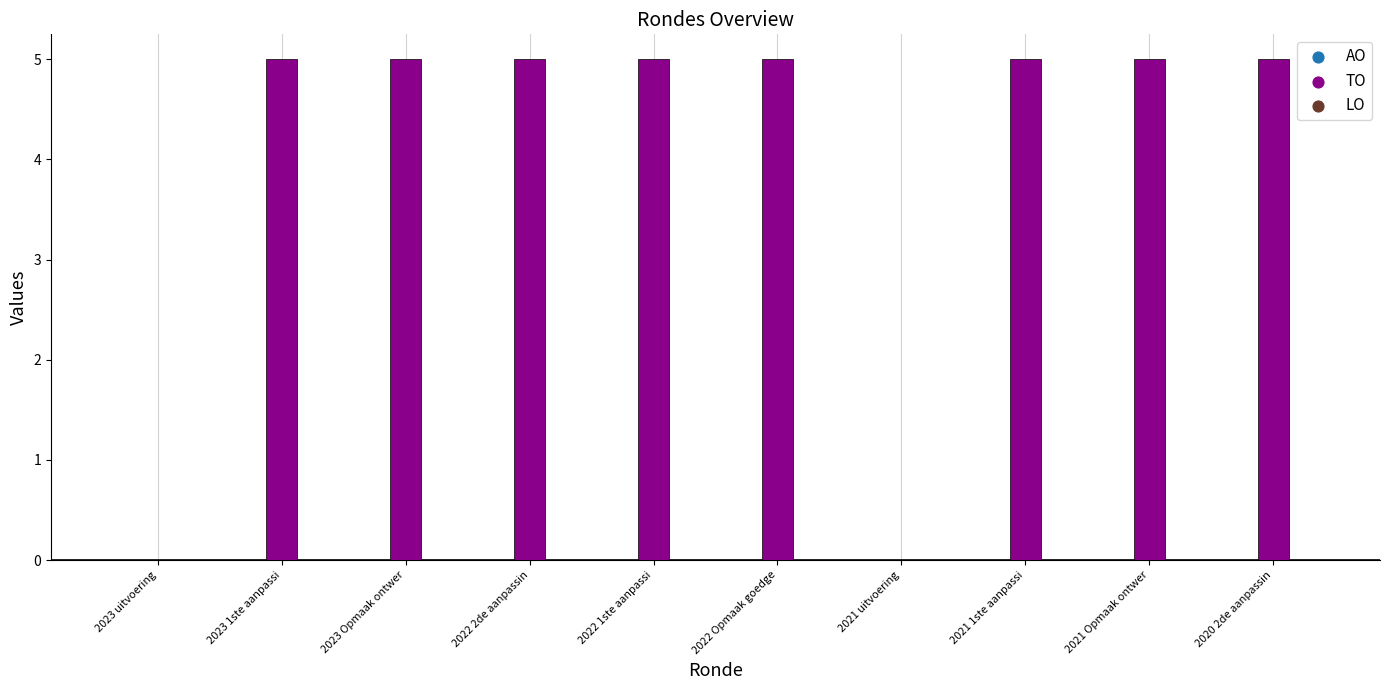

What is the change in value from 2022 Opmaak goedge to 2021 uitvoering?

-5